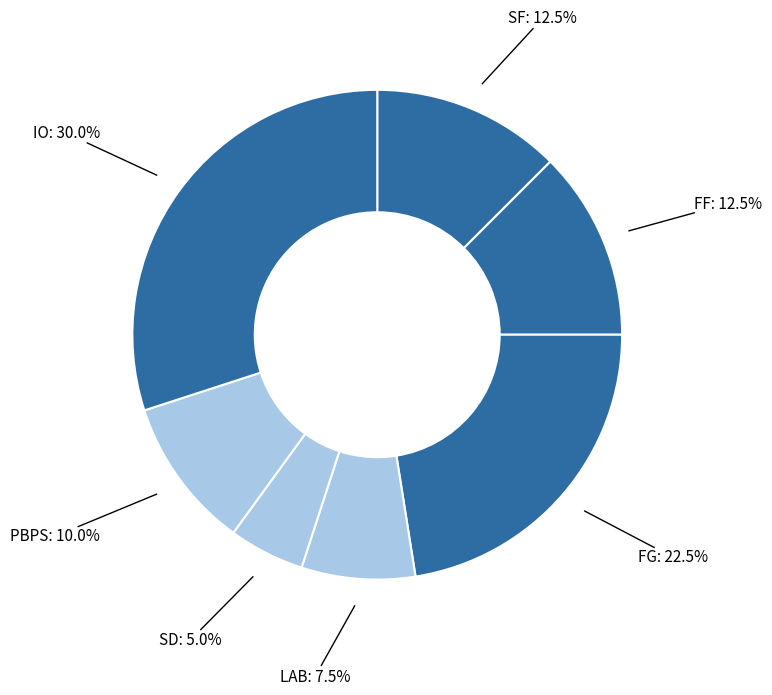

How many slices are in this pie chart?

7